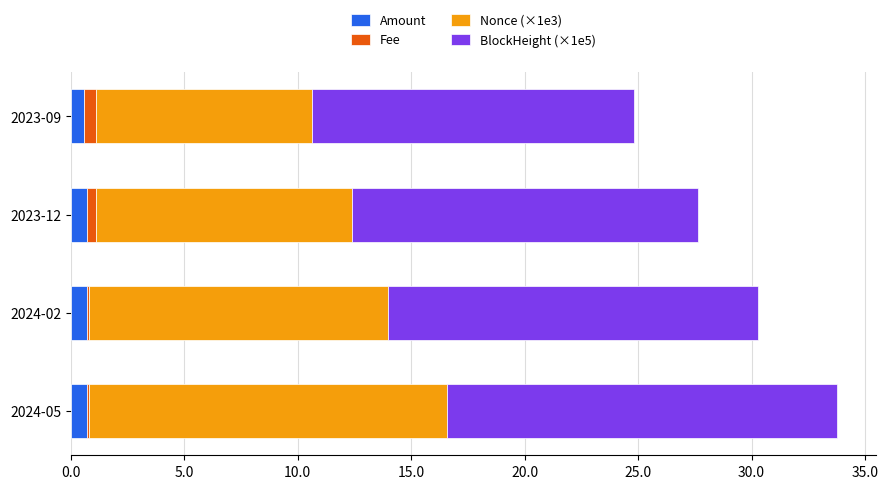

At which category is the sum across all series the highest?

2024-05